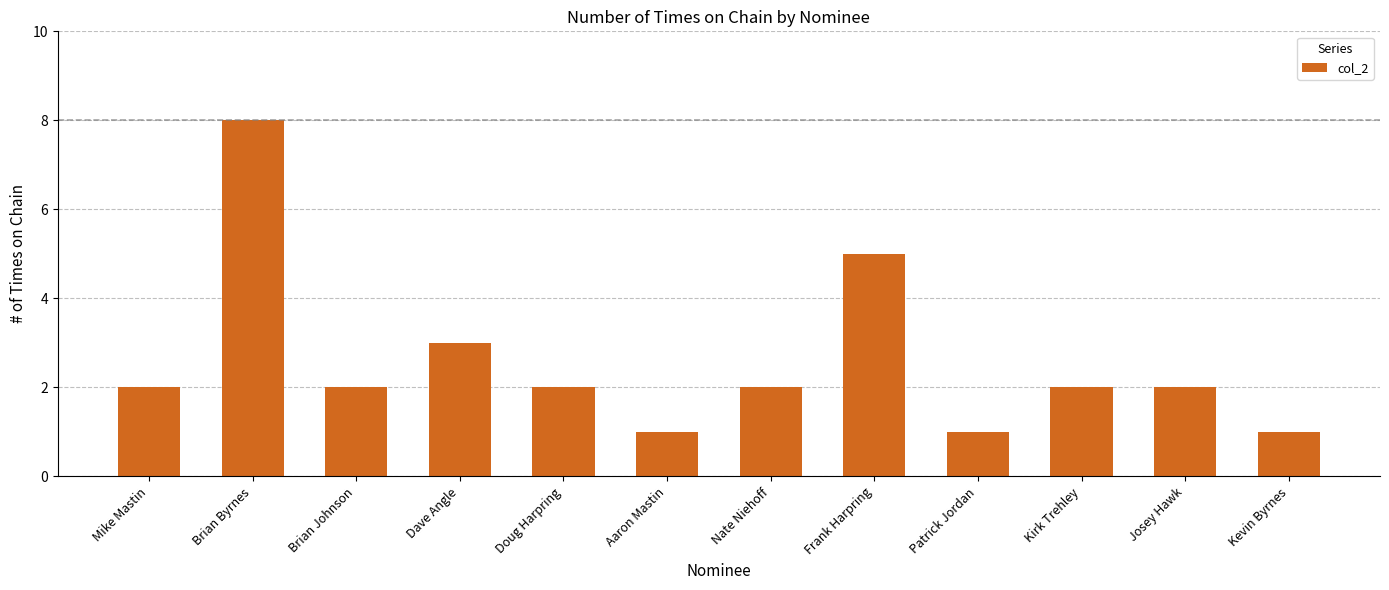

What position from the right is Josey Hawk?

2